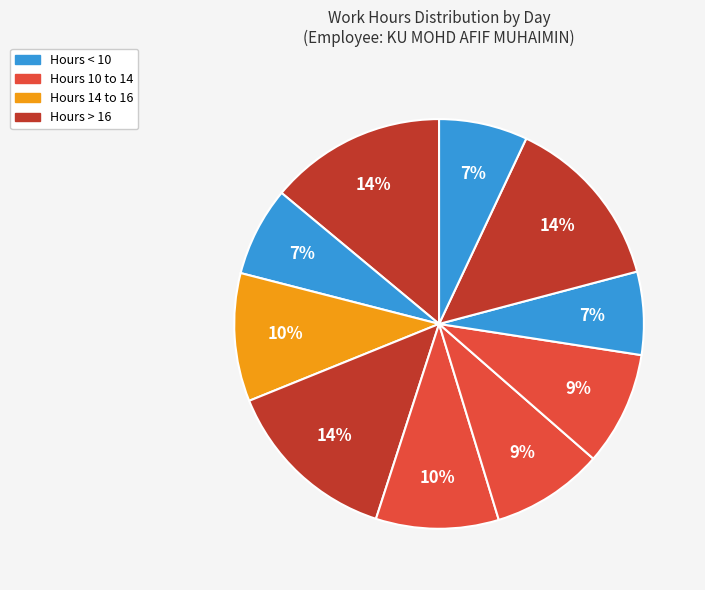

Count the number of slices in the pie.

10